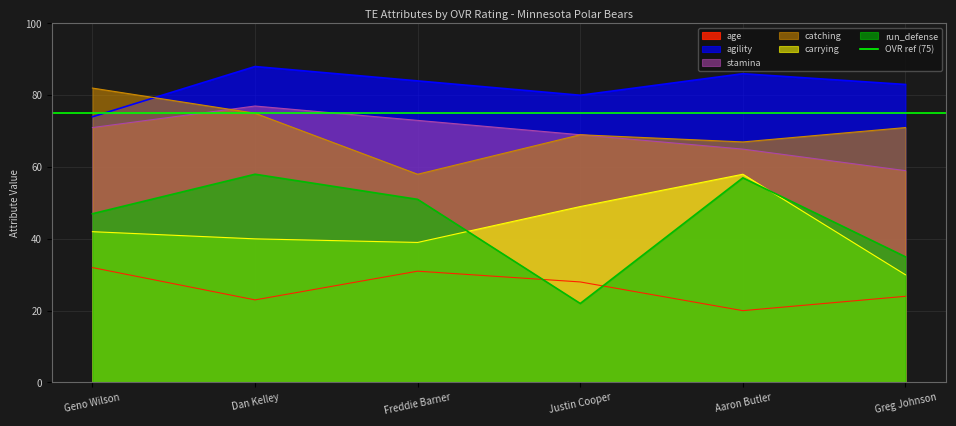

List the series in order of their peak value, highest first.

agility, catching, stamina, carrying, run_defense, age